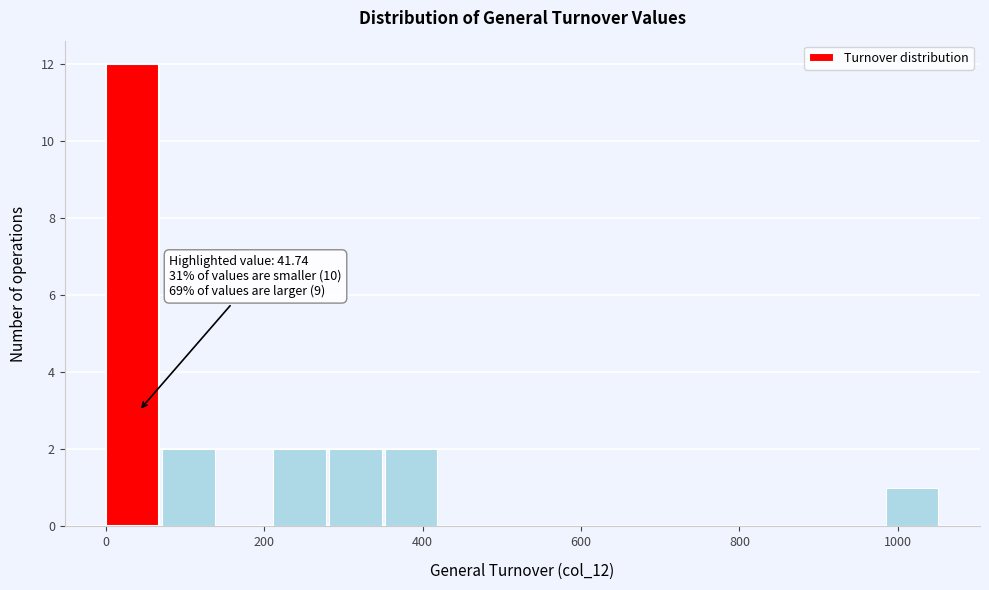

Around what value on the x-axis is the tallest bar? Give the approximate position of its centre, as read against the axis.

40